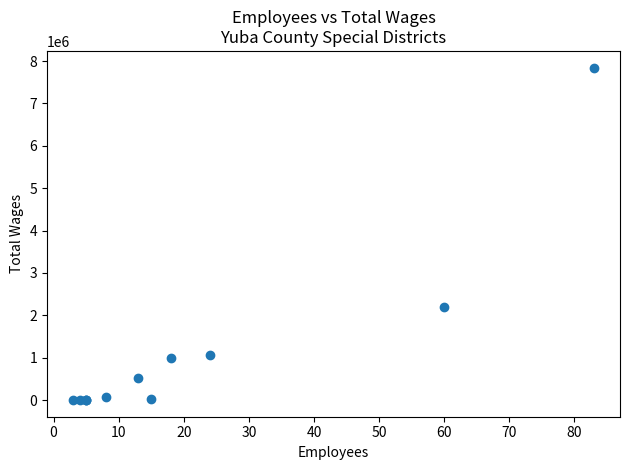

What Y value in the scatter plot is closest to 3922719?

2195129